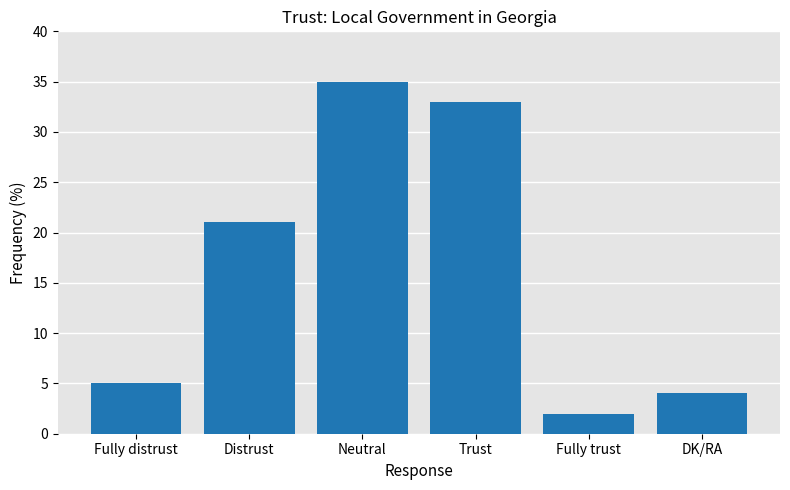

What is the difference between the values at Fully distrust and DK/RA?

1